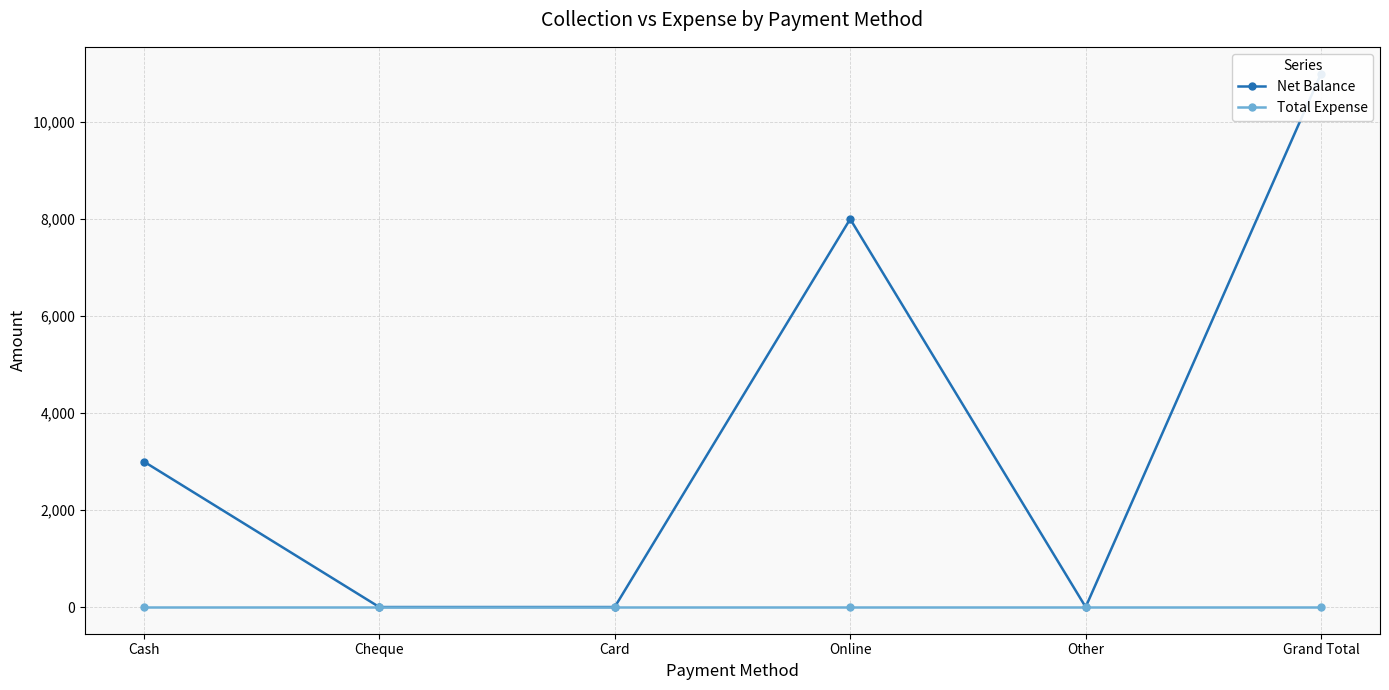

What is the label of the 5th point from the right?

Cheque